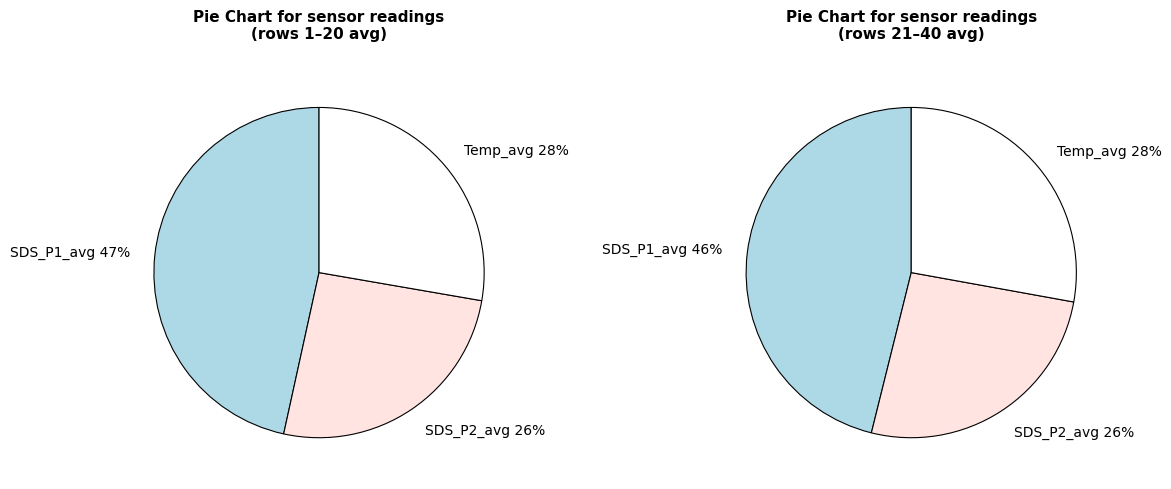

How many slices are in this pie chart?

3